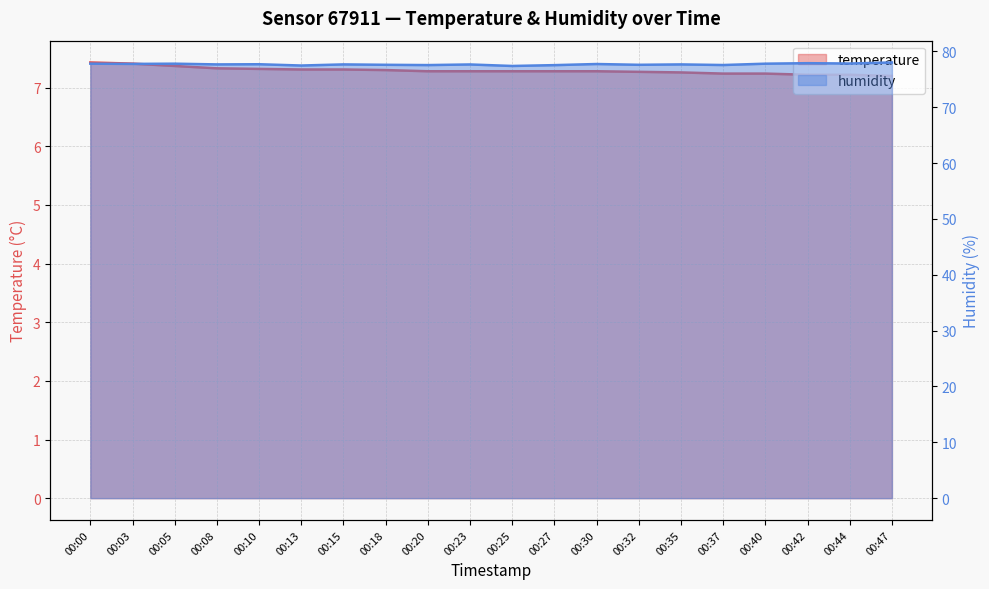

What is the spread (max minus min) of values at 00:23?

70.4